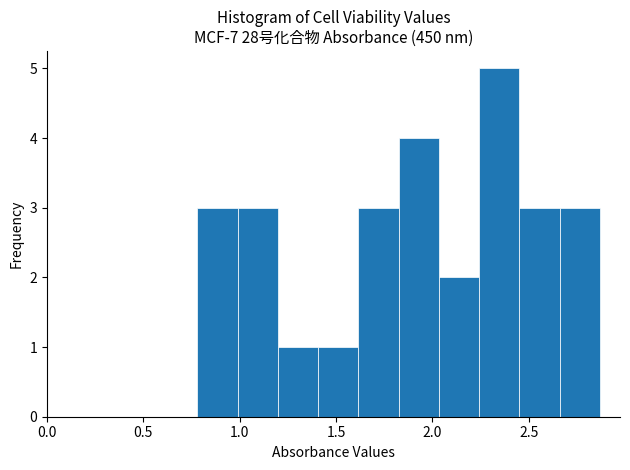

Reading left to right, list every bar in this chart as the range it spans on the x-axis followed by its height. Neither the bar edges nor the heights are printed on the chart, so give them approximately, as read against the axes.

0.80 to 1.00: 3
1.00 to 1.20: 3
1.20 to 1.40: 1
1.40 to 1.60: 1
1.60 to 1.80: 3
1.80 to 2.05: 4
2.05 to 2.25: 2
2.25 to 2.45: 5
2.45 to 2.65: 3
2.65 to 2.85: 3